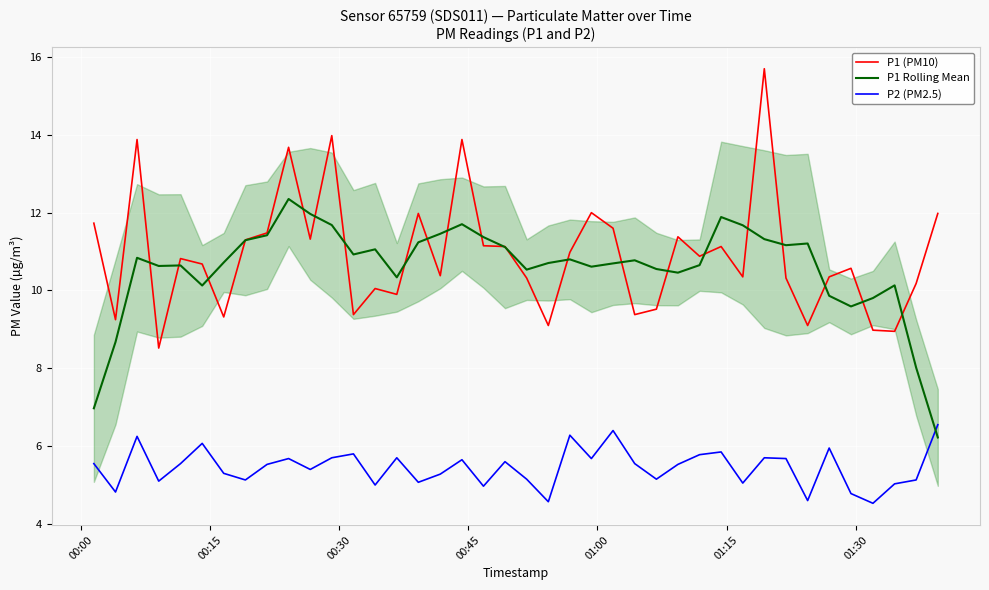

True or false: P2 (PM2.5) and P1 (PM10) intersect in this chart.

False